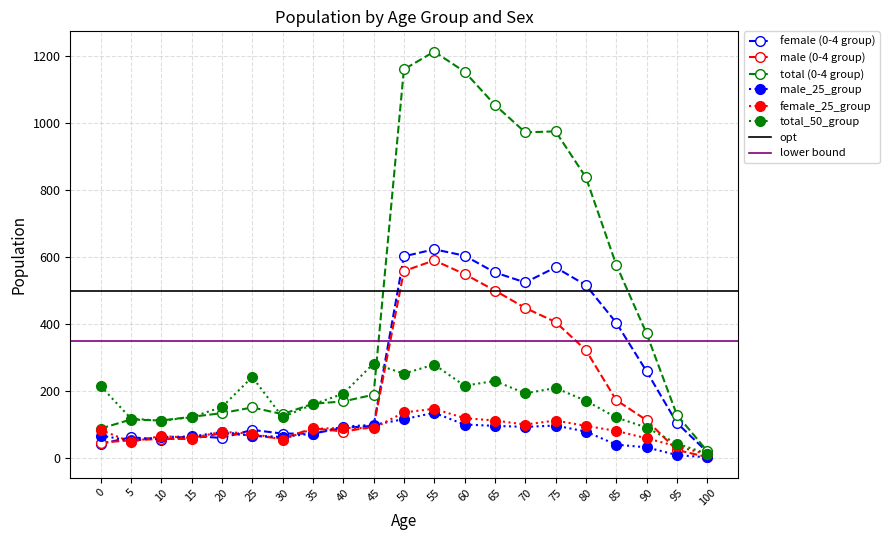

True or false: total (0-4 group) has a value of 1160 at 50.

True